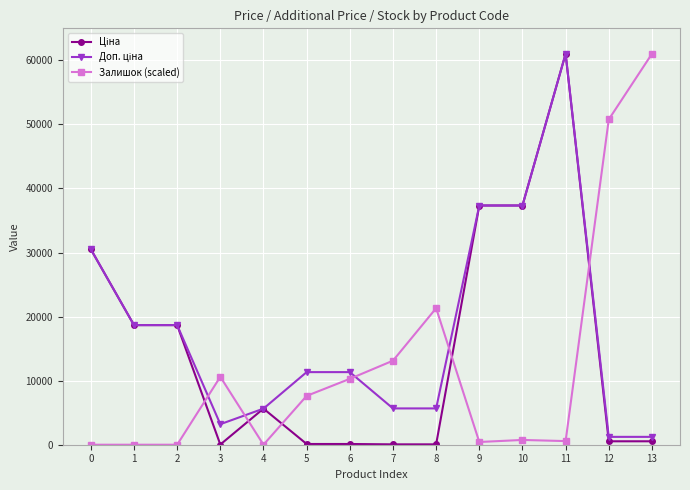

What is the spread (max minus min) of values at 4?

5636.0